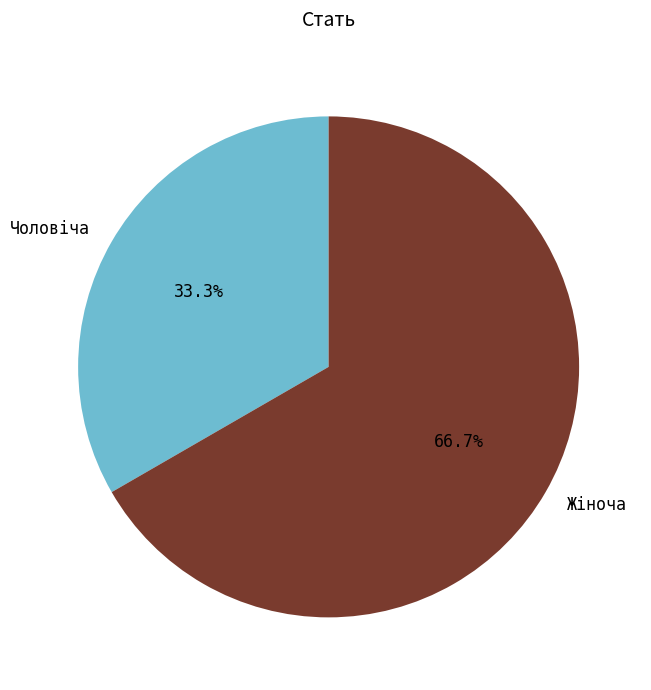

What is the largest slice in the pie chart?

Жіноча